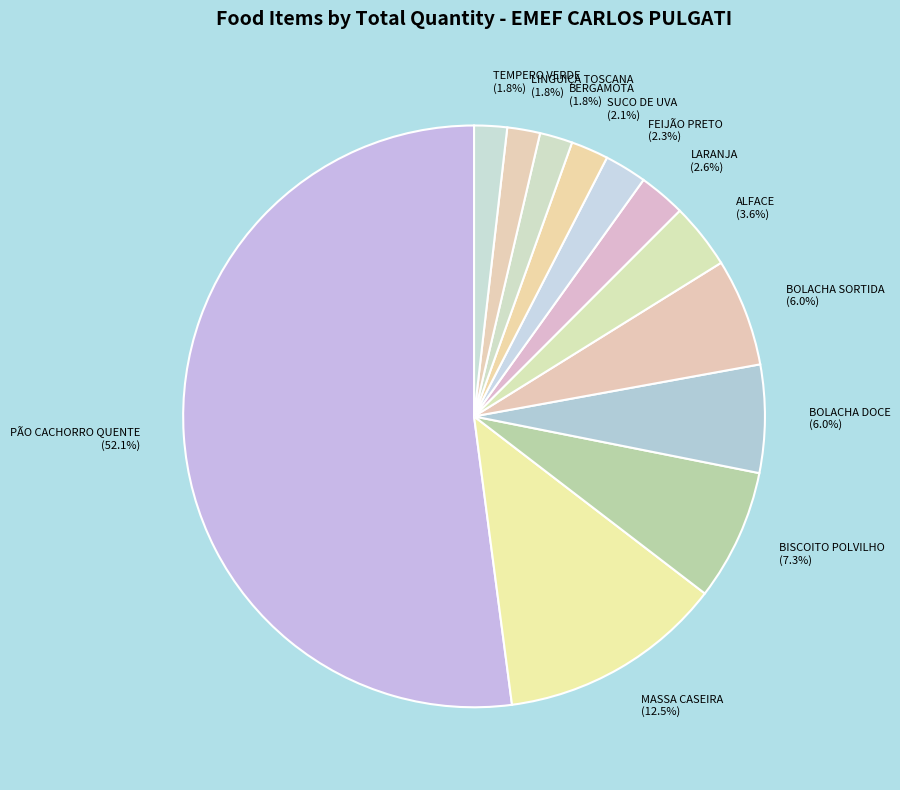

Do LARANJA (2.6%) and TEMPERO VERDE (1.8%) together represent more than half of the pie?

No